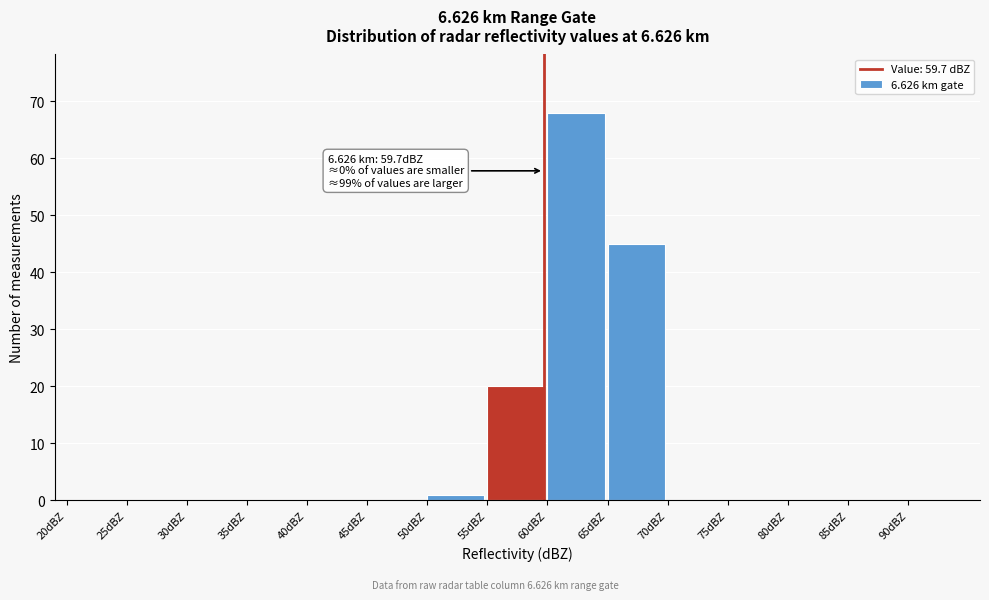

Over which range of the x-axis is the bar tallest?

60 to 65